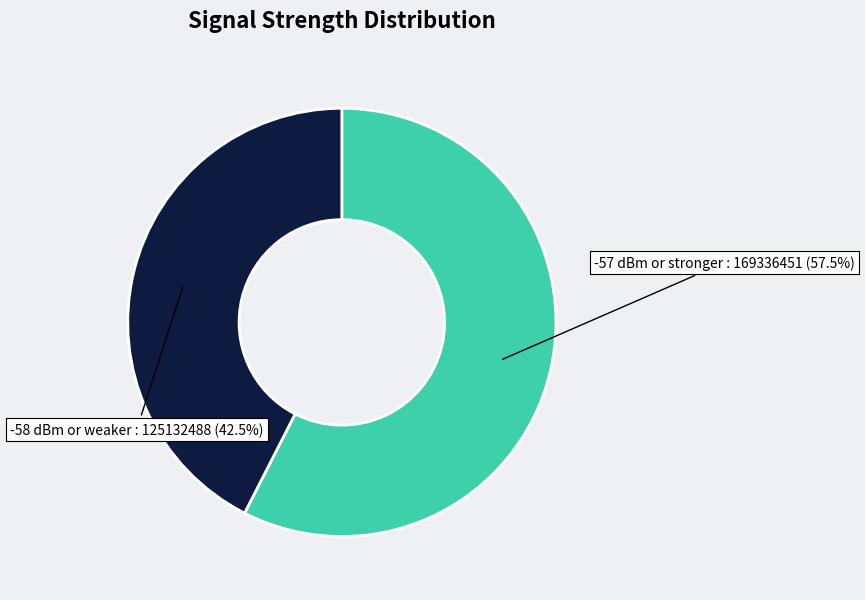

To the nearest percent, what is the average slice percentage?

50%